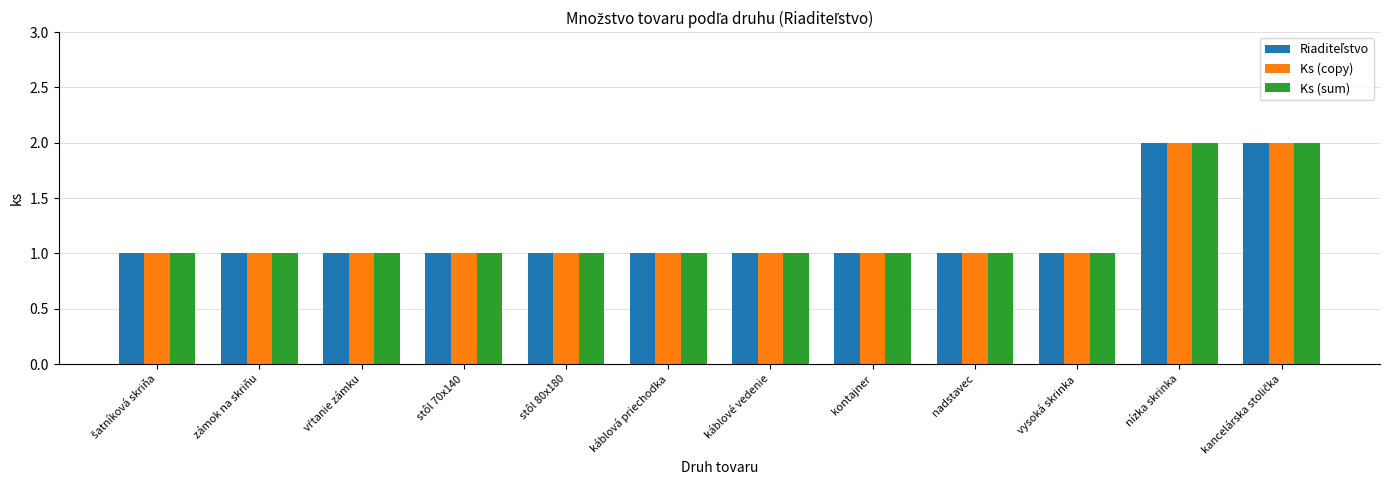

Count the number of categories in the chart.

12